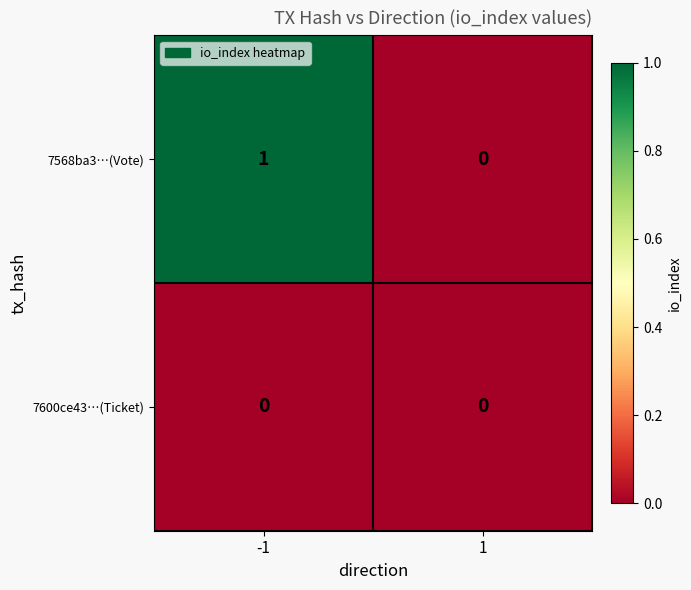

Reading left to right, transcribe all the data shown in this chart.

7568ba3…(Vote): -1=1	1=0
7600ce43…(Ticket): -1=0	1=0